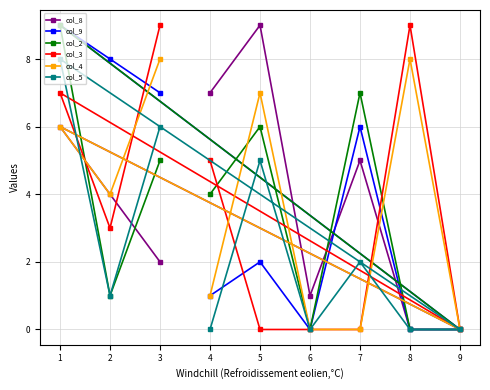

Which series changed the most between 5 and 9?

col_8